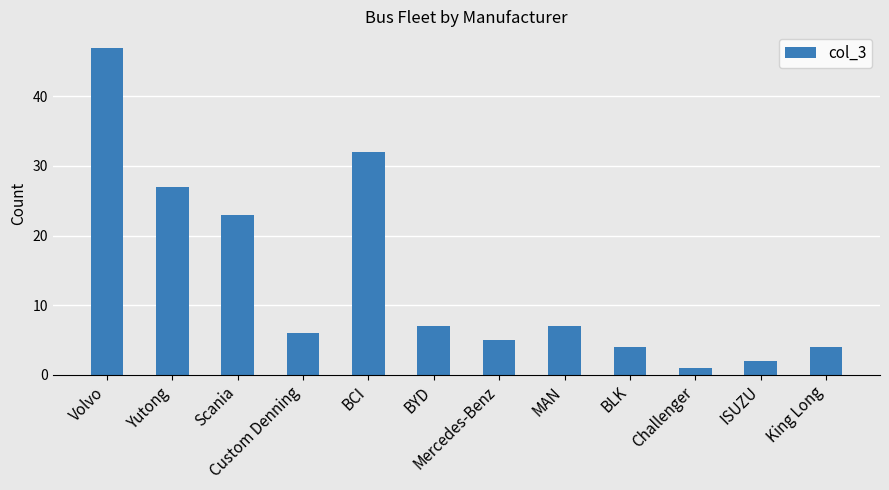

Count the number of data series in this chart.

1